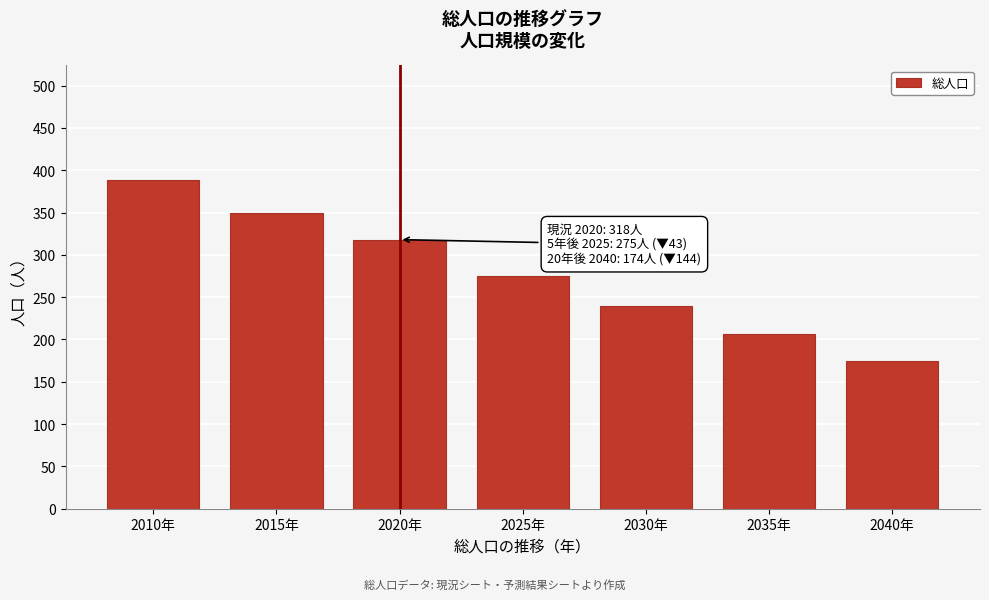

Reading right to left, what are all the values shown in this chart?

174	206	239	275	318	349	388